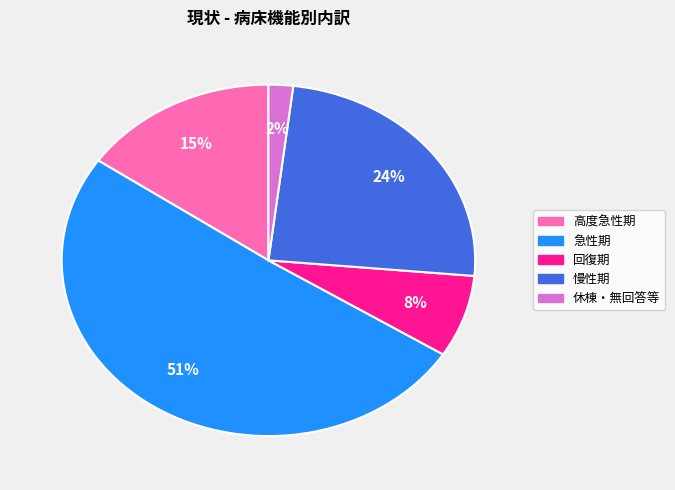

The 回復期 slice represents 8% of the pie. True or false?

True